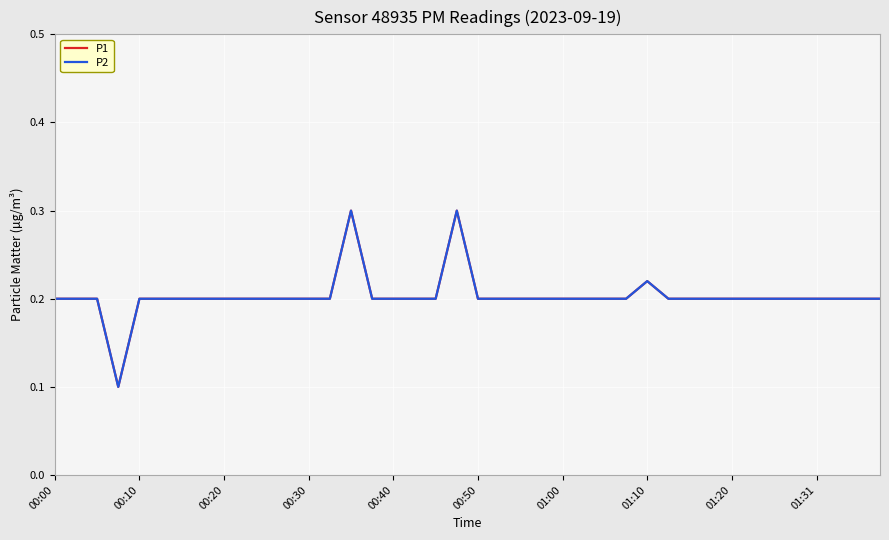

In P1, how many points are higher than both neighbors (excluding endpoints)?

3